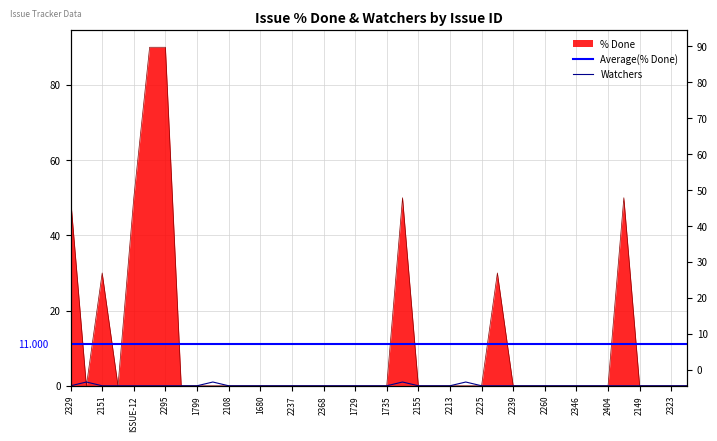

How many lines are shown in the chart?

2